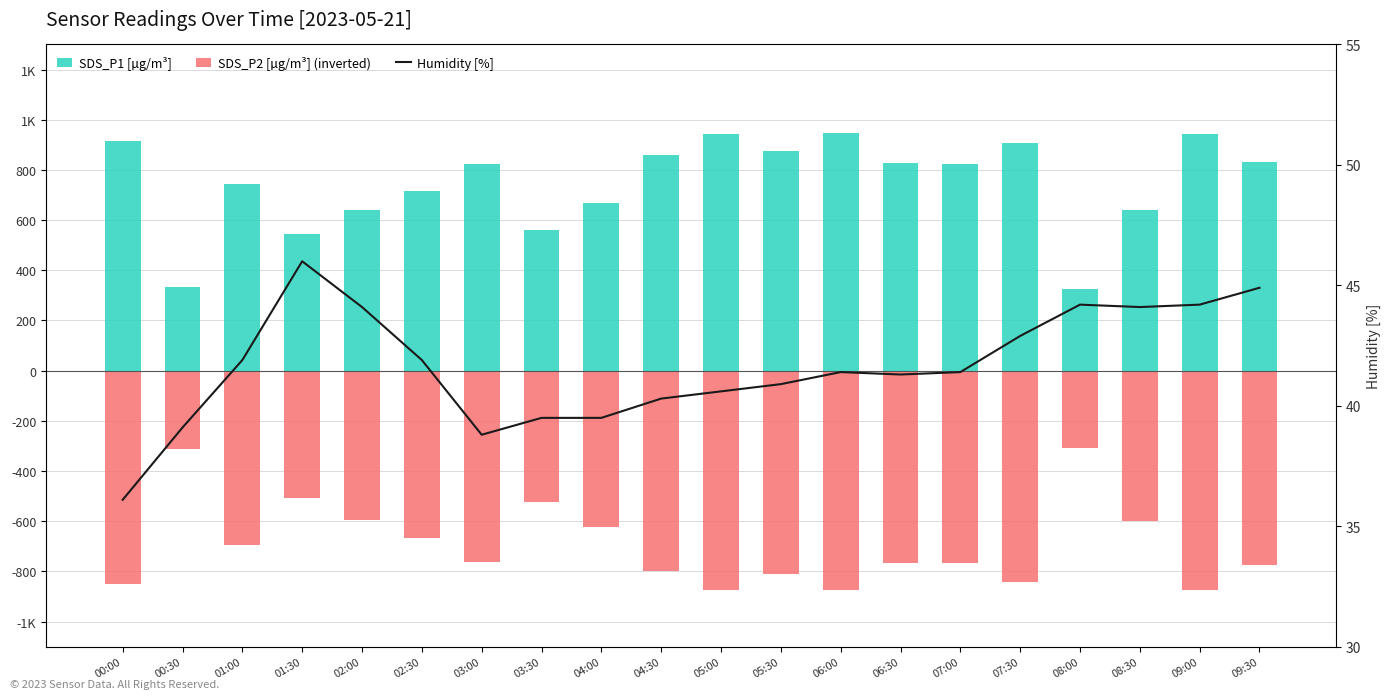

What is the label of the 18th bar from the left?

08:30